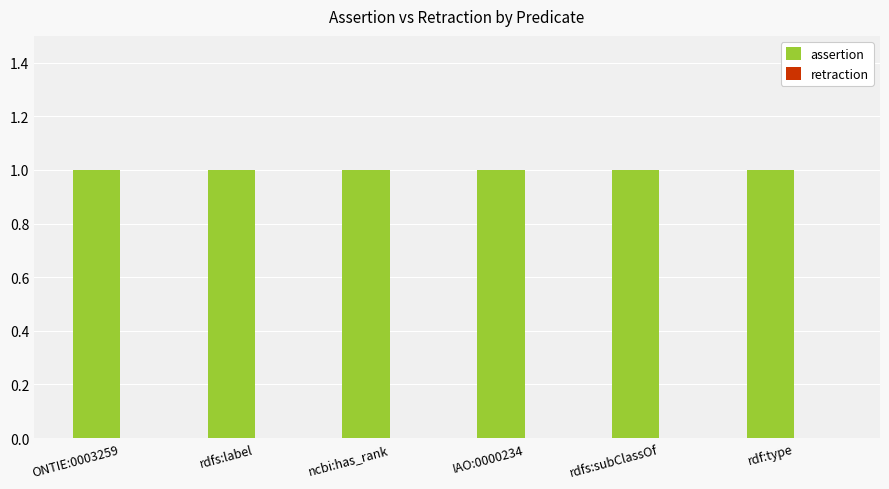

At how many categories does at least one series exceed 0?

6